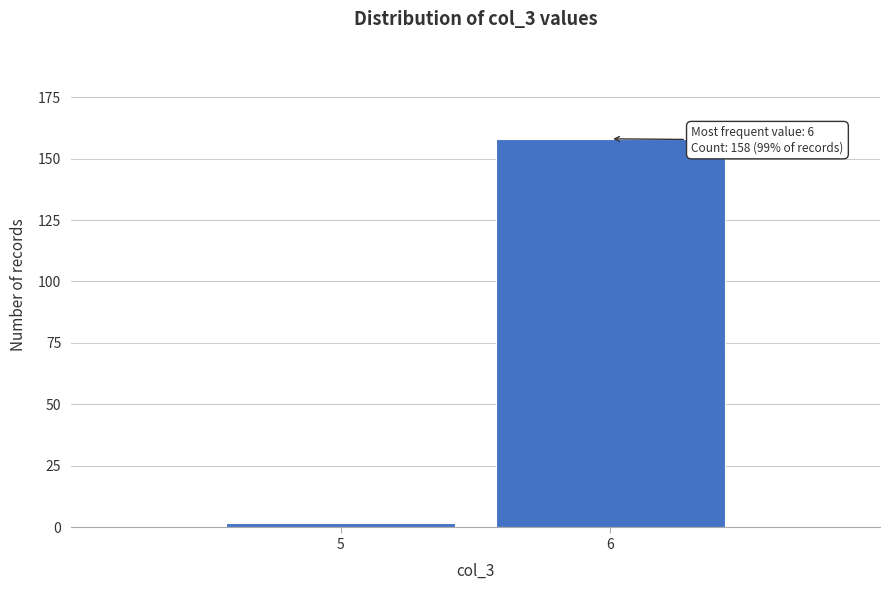

Reading left to right, what are all the values shown in this chart?

2	158